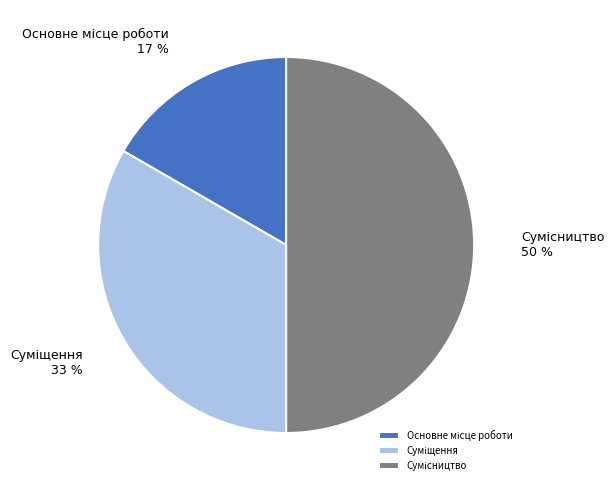

To the nearest percent, what is the average slice percentage?

33%